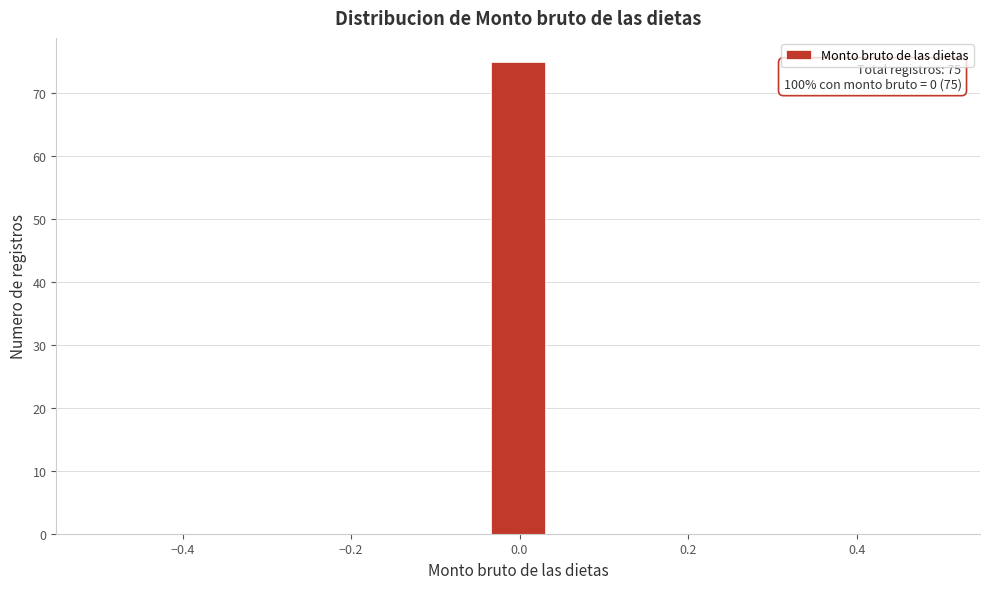

Around what value on the x-axis is the tallest bar? Give the approximate position of its centre, as read against the axis.

0.00